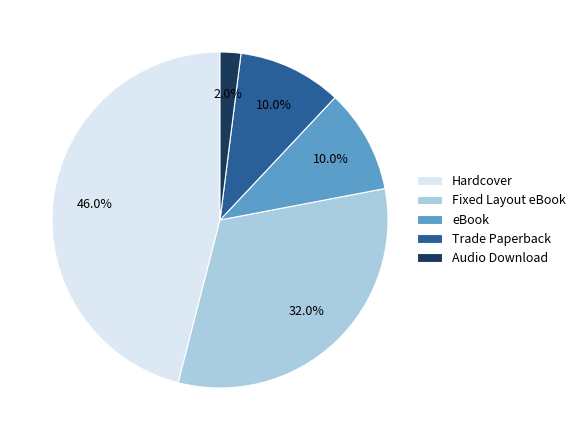

Is the sum of Trade Paperback and Audio Download greater than half?

No